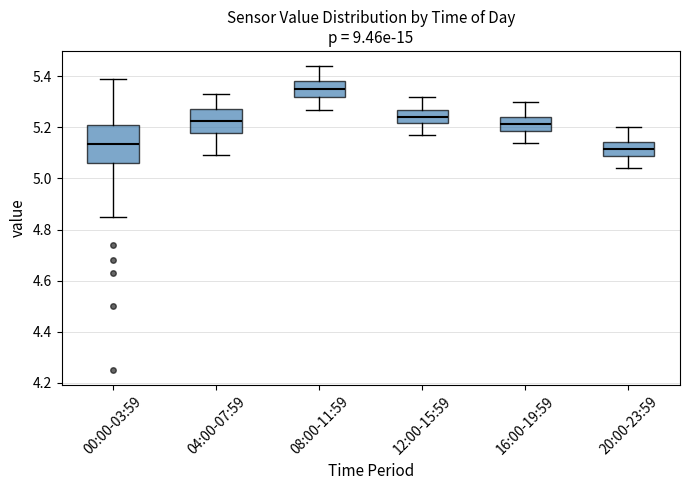

Reading left to right, read every box against the y-axis: the position of its median line, the range the box covers, and the ends of its whiskers. The values are not printed on the chart, so give them approximately, as read against the axis.

00:00-03:59: median 5.14, box 5.06 to 5.22, whiskers 4.86 to 5.40
04:00-07:59: median 5.22, box 5.18 to 5.28, whiskers 5.10 to 5.34
08:00-11:59: median 5.36, box 5.32 to 5.38, whiskers 5.28 to 5.44
12:00-15:59: median 5.24, box 5.22 to 5.28, whiskers 5.18 to 5.32
16:00-19:59: median 5.22, box 5.18 to 5.24, whiskers 5.14 to 5.30
20:00-23:59: median 5.12, box 5.08 to 5.14, whiskers 5.04 to 5.20